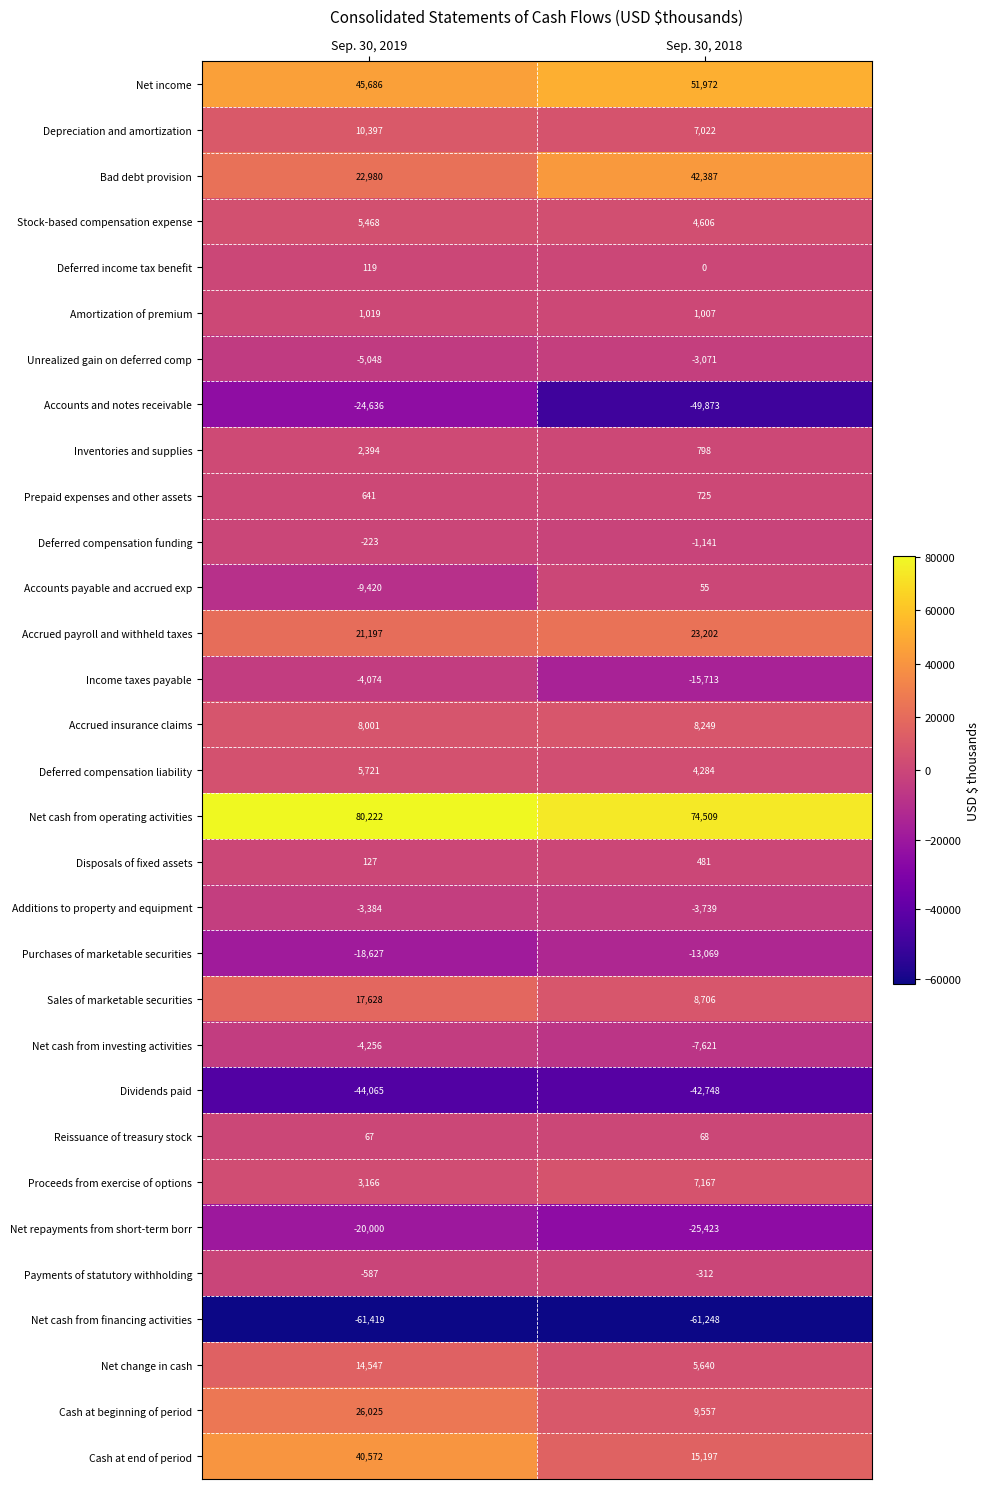

At which label is Cash at end of period closest to 27884?

Sep. 30, 2018